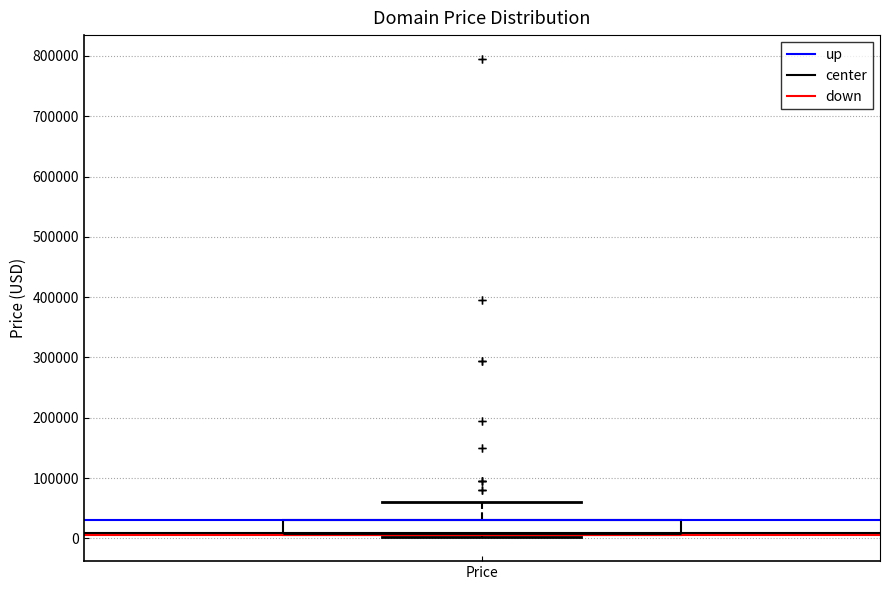

Where does the upper whisker of the box for Price end on the y-axis? The values are not printed on the chart, so give them approximately, as read against the axis.

60000